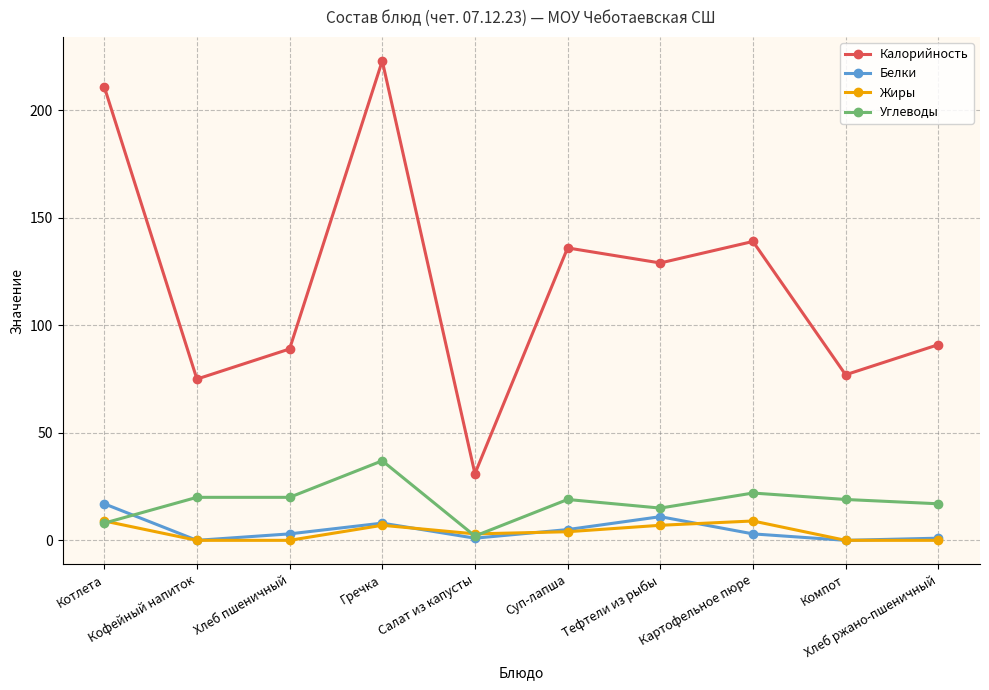

True or false: Калорийность has more than 2 points higher than both neighbors.

True